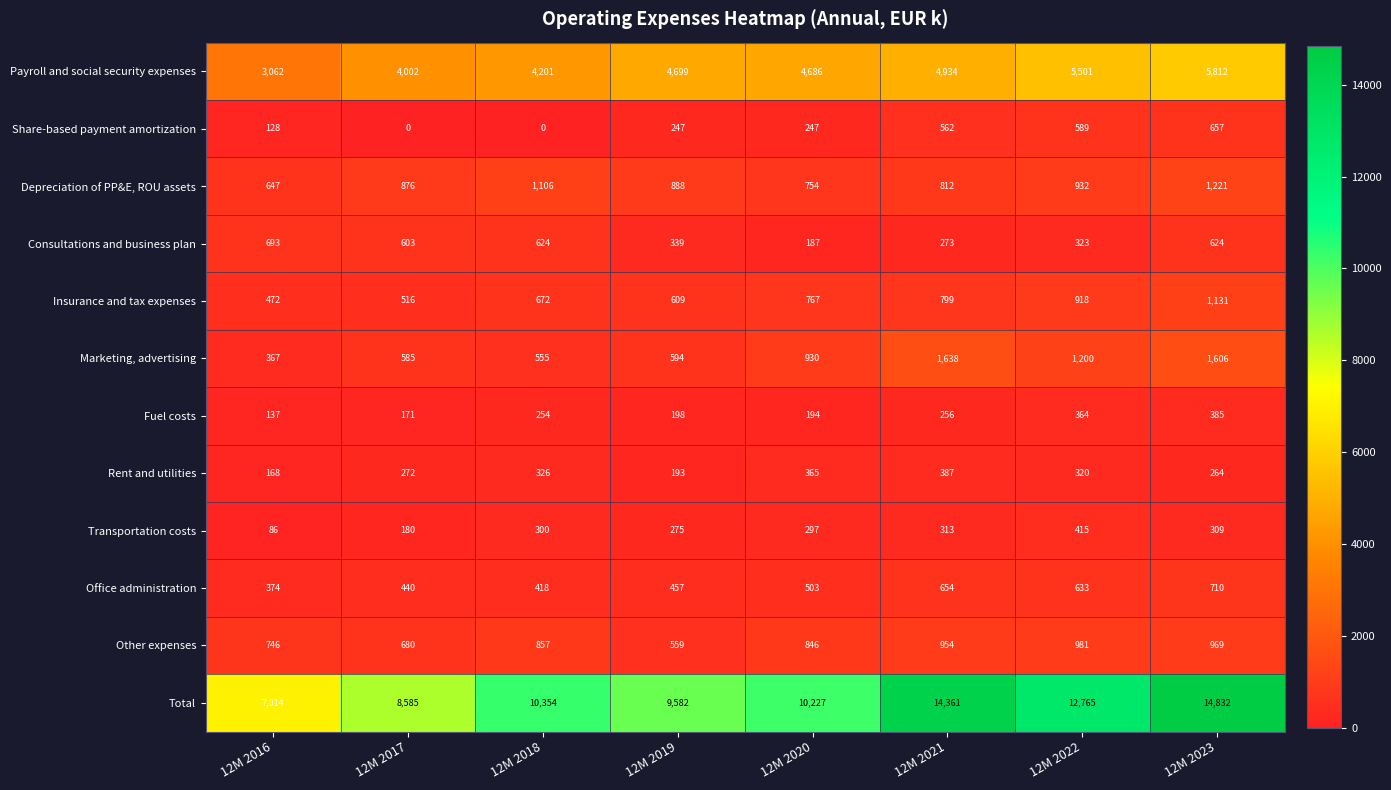

Where is Fuel costs nearest to the value 261?

12M 2021